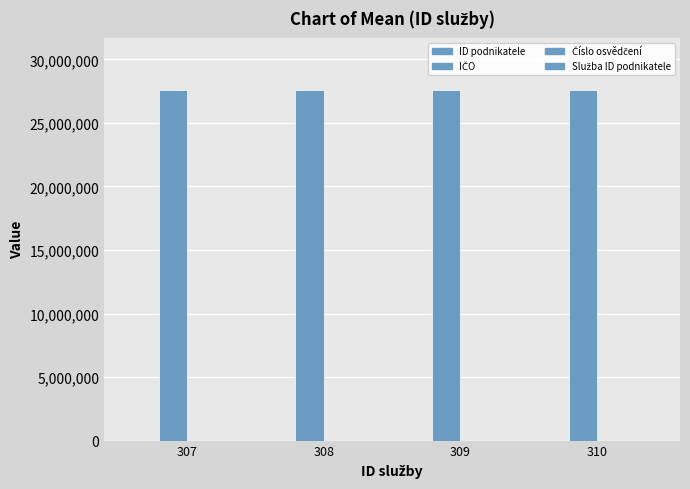

List the series in order of their peak value, highest first.

IČO, ID podnikatele, Číslo osvědčení, Služba ID podnikatele